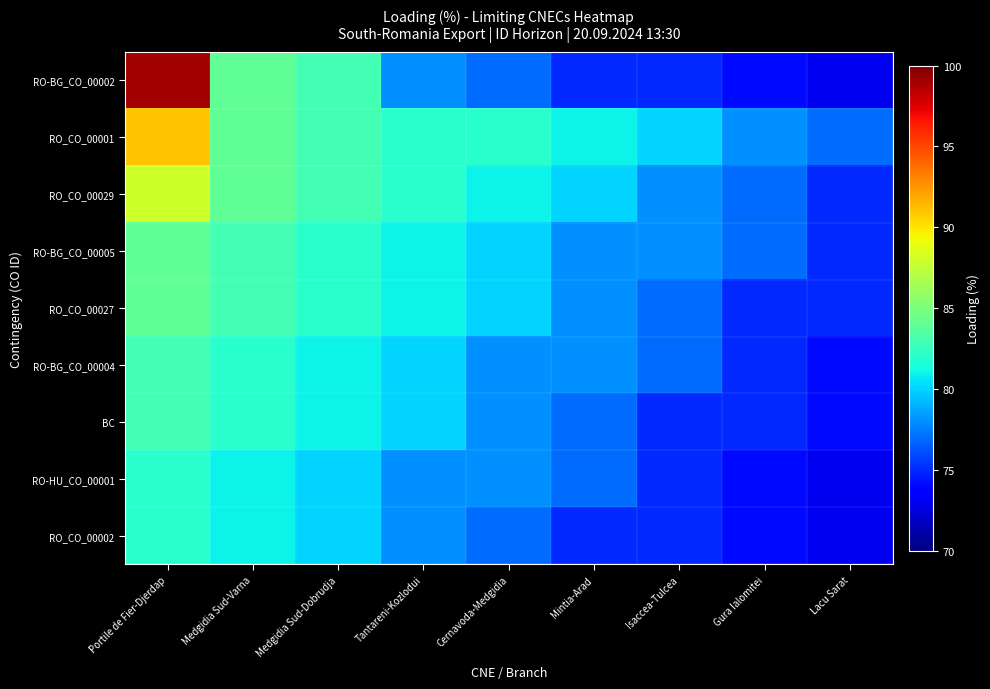

Reading left to right, extract all data points from this chart.

RO-BG_CO_00002: Portile de Fier-Djerdap=99	Medgidia Sud-Varna=84	Medgidia Sud-Dobrudja=83	Tantareni-Kozlodui=78	Cernavoda-Medgidia=77	Mintia-Arad=75	Isaccea-Tulcea=75	Gura Ialomitei=74	Lacu Sarat=73
RO_CO_00001: Portile de Fier-Djerdap=91	Medgidia Sud-Varna=84	Medgidia Sud-Dobrudja=83	Tantareni-Kozlodui=82	Cernavoda-Medgidia=82	Mintia-Arad=81	Isaccea-Tulcea=80	Gura Ialomitei=78	Lacu Sarat=77
RO_CO_00029: Portile de Fier-Djerdap=88	Medgidia Sud-Varna=84	Medgidia Sud-Dobrudja=83	Tantareni-Kozlodui=82	Cernavoda-Medgidia=81	Mintia-Arad=80	Isaccea-Tulcea=78	Gura Ialomitei=77	Lacu Sarat=75
RO-BG_CO_00005: Portile de Fier-Djerdap=84	Medgidia Sud-Varna=83	Medgidia Sud-Dobrudja=82	Tantareni-Kozlodui=81	Cernavoda-Medgidia=80	Mintia-Arad=78	Isaccea-Tulcea=78	Gura Ialomitei=77	Lacu Sarat=75
RO_CO_00027: Portile de Fier-Djerdap=84	Medgidia Sud-Varna=83	Medgidia Sud-Dobrudja=82	Tantareni-Kozlodui=81	Cernavoda-Medgidia=80	Mintia-Arad=78	Isaccea-Tulcea=77	Gura Ialomitei=75	Lacu Sarat=75
RO-BG_CO_00004: Portile de Fier-Djerdap=83	Medgidia Sud-Varna=82	Medgidia Sud-Dobrudja=81	Tantareni-Kozlodui=80	Cernavoda-Medgidia=78	Mintia-Arad=78	Isaccea-Tulcea=77	Gura Ialomitei=75	Lacu Sarat=74
BC: Portile de Fier-Djerdap=83	Medgidia Sud-Varna=82	Medgidia Sud-Dobrudja=81	Tantareni-Kozlodui=80	Cernavoda-Medgidia=78	Mintia-Arad=77	Isaccea-Tulcea=75	Gura Ialomitei=75	Lacu Sarat=74
RO-HU_CO_00001: Portile de Fier-Djerdap=82	Medgidia Sud-Varna=81	Medgidia Sud-Dobrudja=80	Tantareni-Kozlodui=78	Cernavoda-Medgidia=78	Mintia-Arad=77	Isaccea-Tulcea=75	Gura Ialomitei=74	Lacu Sarat=73
RO_CO_00002: Portile de Fier-Djerdap=82	Medgidia Sud-Varna=81	Medgidia Sud-Dobrudja=80	Tantareni-Kozlodui=78	Cernavoda-Medgidia=77	Mintia-Arad=75	Isaccea-Tulcea=75	Gura Ialomitei=74	Lacu Sarat=73